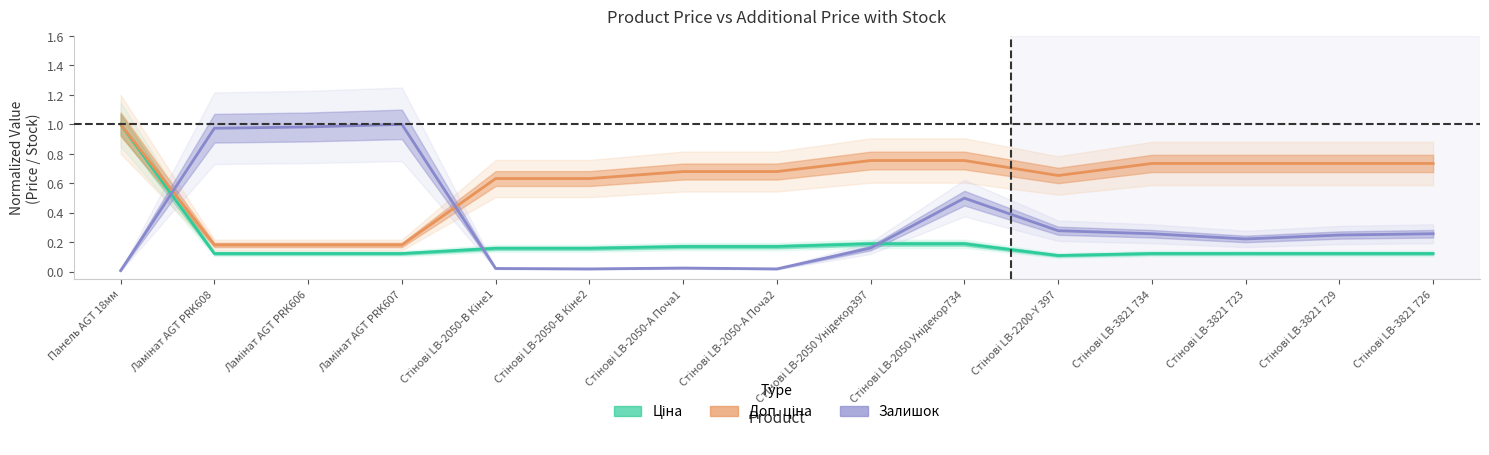

Reading right to left, extract all data points from this chart.

Ціна: 0.1	0.1	0.1	0.1	0.1	0.2	0.2	0.2	0.2	0.2	0.2	0.1	0.1	0.1	1.0
Доп. ціна: 0.7	0.7	0.7	0.7	0.7	0.8	0.8	0.7	0.7	0.6	0.6	0.2	0.2	0.2	1.0
Залишок: 0.3	0.2	0.2	0.3	0.3	0.5	0.2	0.0	0.0	0.0	0.0	1.0	1.0	1.0	0.0